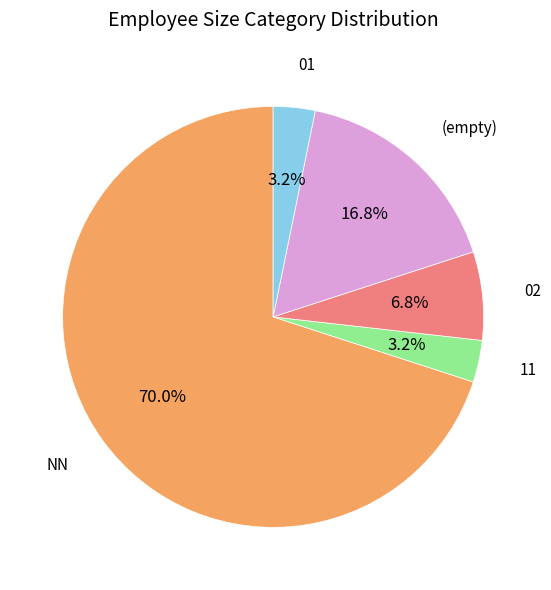

Does any single category account for the majority?

Yes